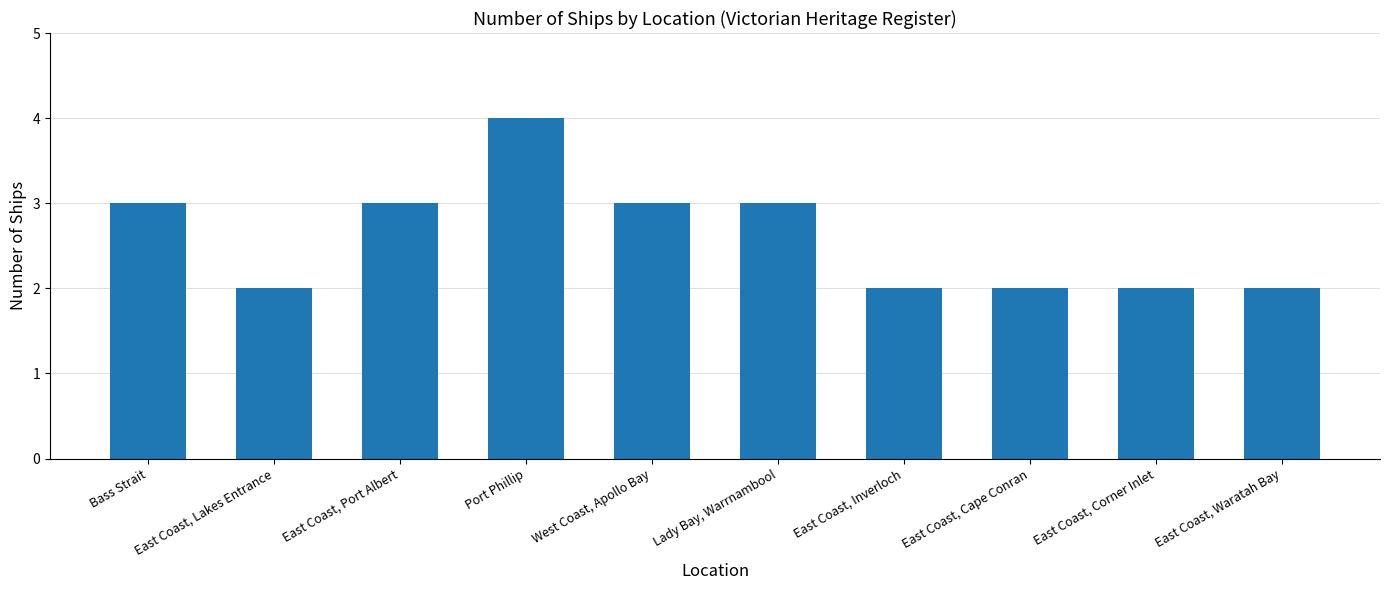

What is the label of the 5th bar from the right?

Lady Bay, Warrnambool